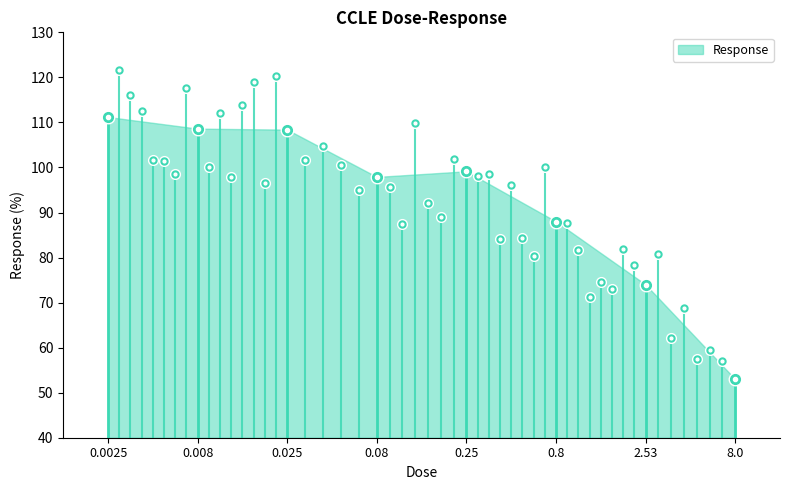

Rank the categories by value from lowest to highest.

8.0, 2.53, 0.8, 0.08, 0.25, 0.025, 0.008, 0.0025